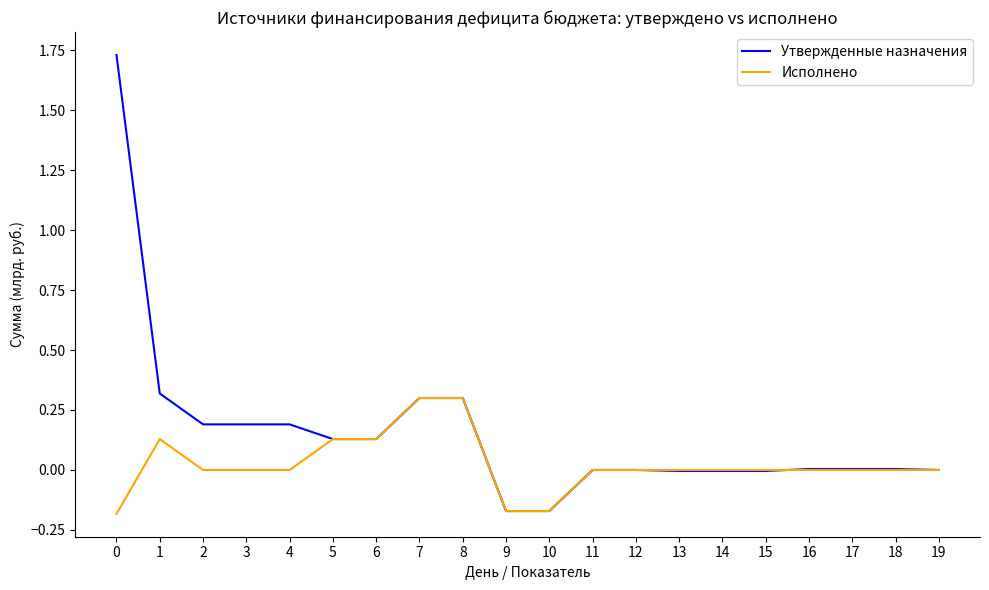

Which series has the largest total across all categories?

Утвержденные назначения